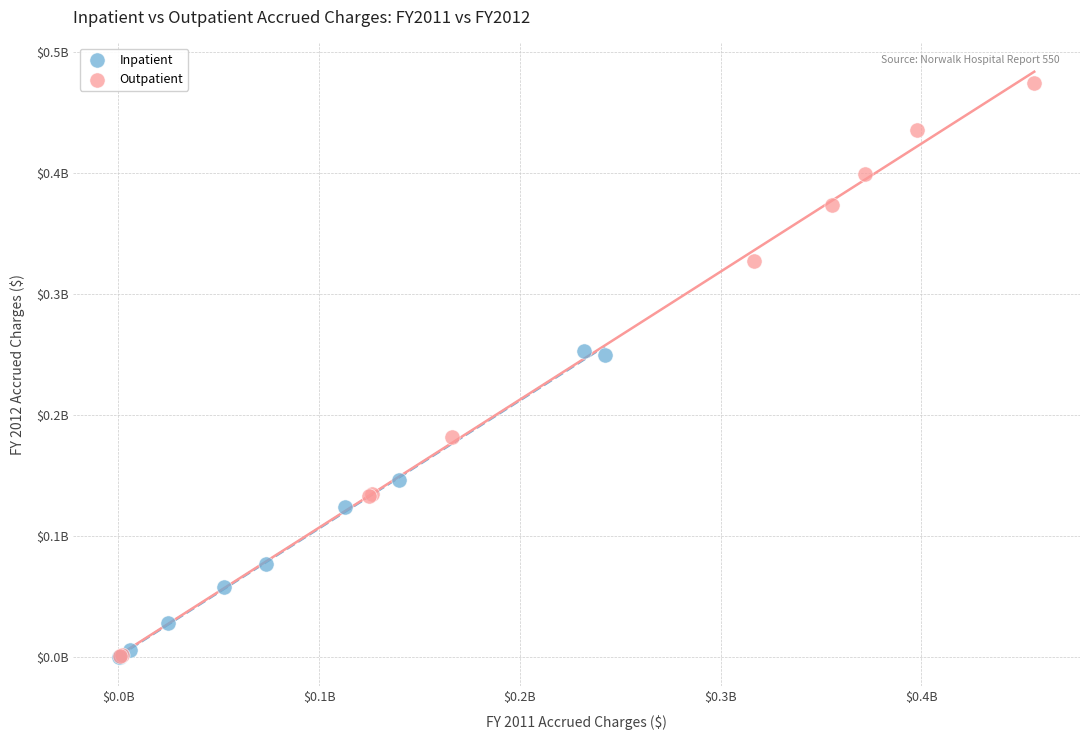

What are all the series names shown in the legend?

Inpatient, Outpatient